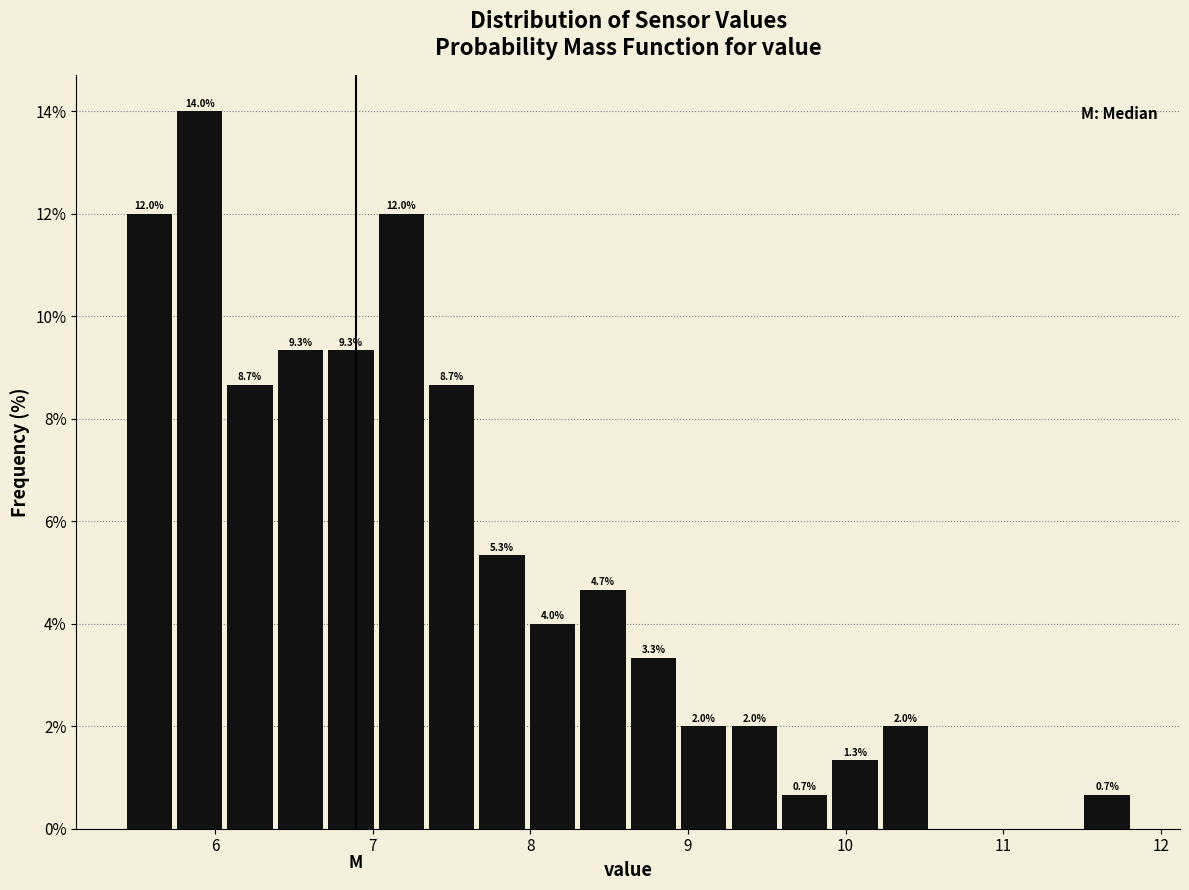

Around what value on the x-axis is the tallest bar? Give the approximate position of its centre, as read against the axis.

5.9